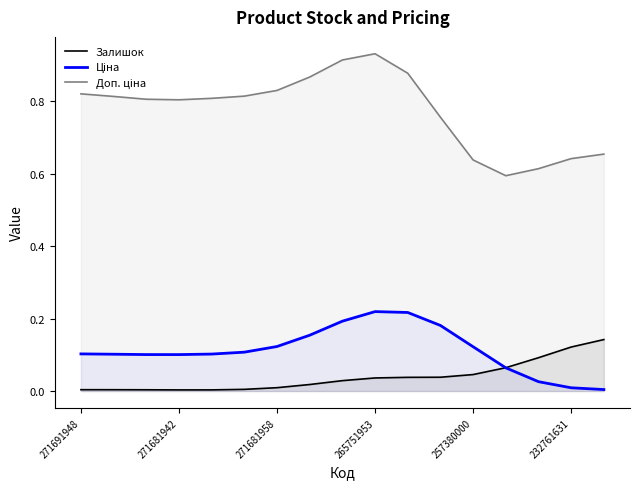

Which series changed the most between 10 and 14?

Доп. ціна